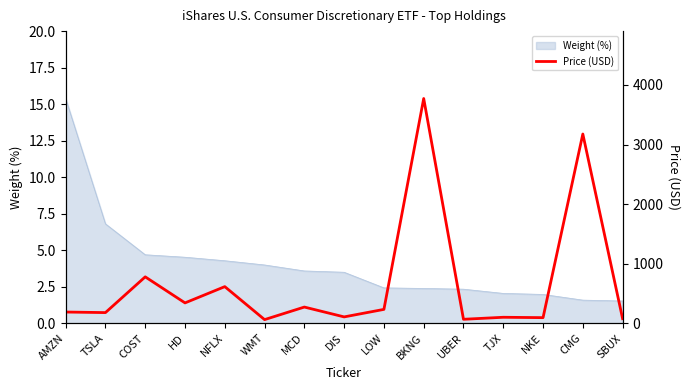

Reading left to right, transcribe all the data shown in this chart.

187.1	177.6	777.9	340.5	613.7	59.9	270.7	105.3	231.6	3772.8	65.3	99.0	92.8	3176.7	75.6